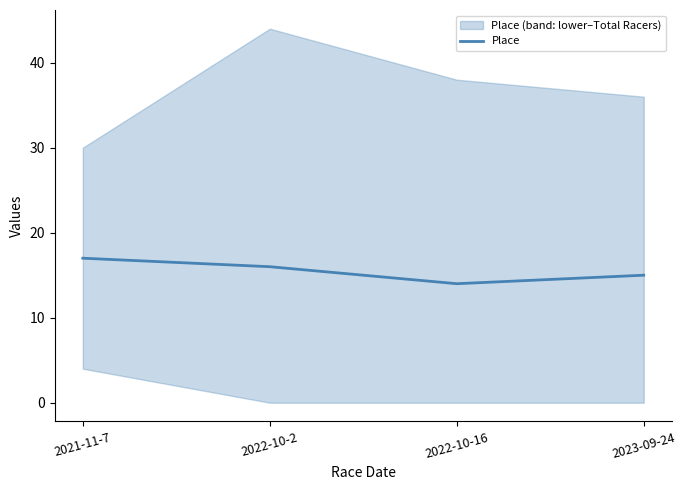

List the labels in order of value, largest first.

2021-11-7, 2022-10-2, 2023-09-24, 2022-10-16